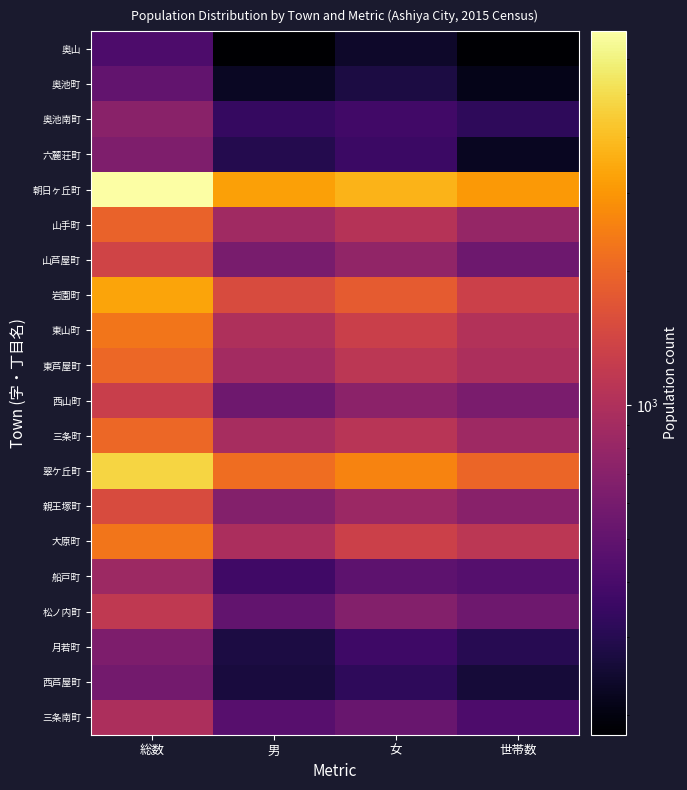

At how many categories does at least one series exceed 4131?

1